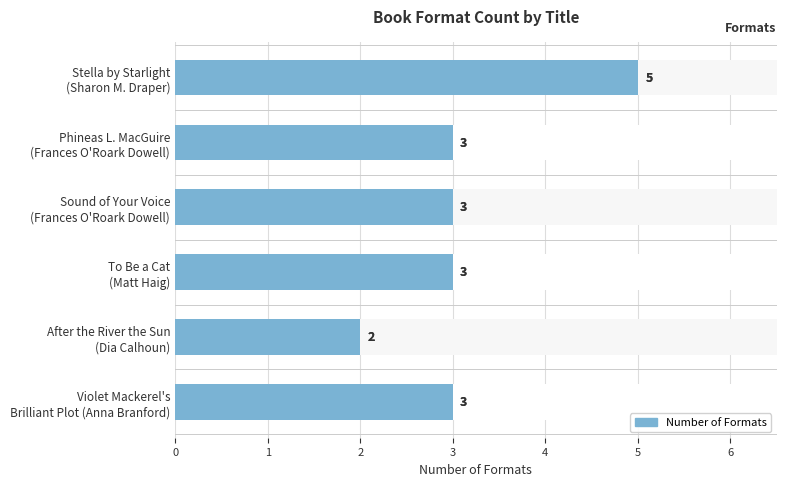

Between Phineas L. MacGuire (Frances O'Roark Dowell) and Sound of Your Voice (Frances O'Roark Dowell), which is larger?

Phineas L. MacGuire (Frances O'Roark Dowell)